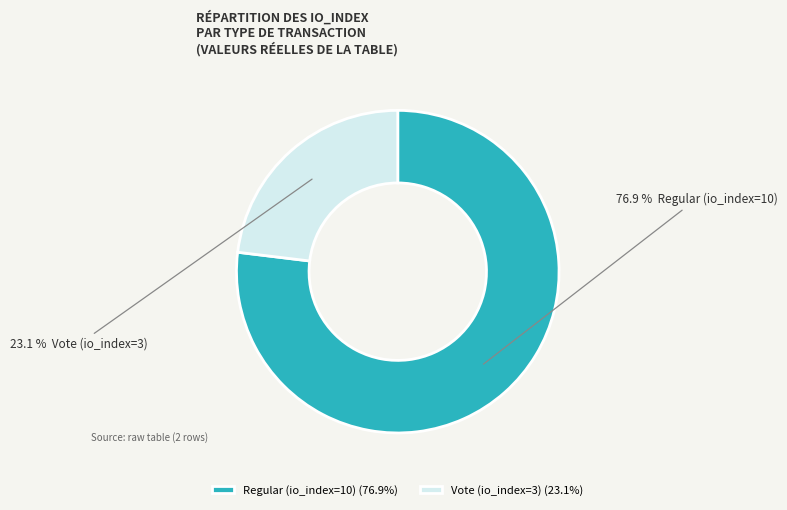

To the nearest percent, what is the combined percentage of Vote (io_index=3) and Regular (io_index=10)?

100%